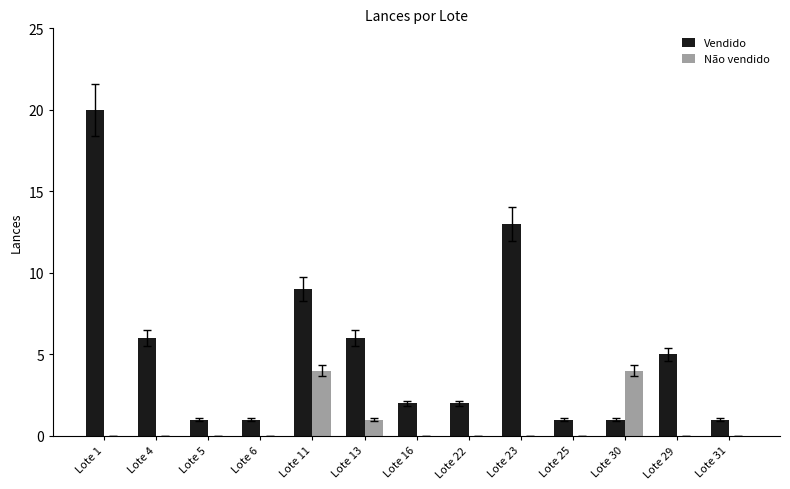

The Não vendido series shows 0 at Lote 23. True or false?

True